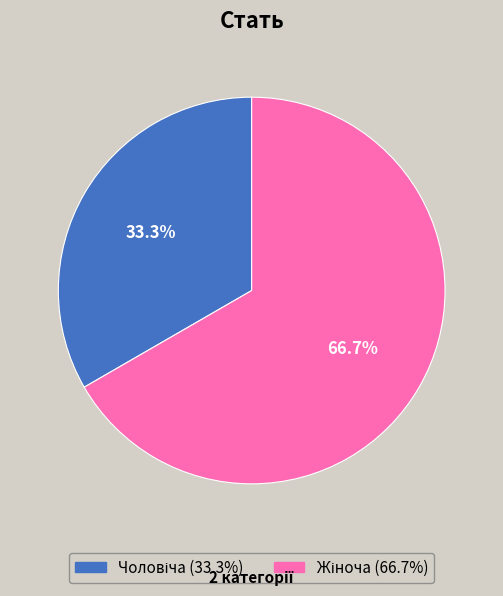

Does any single category account for the majority?

Yes